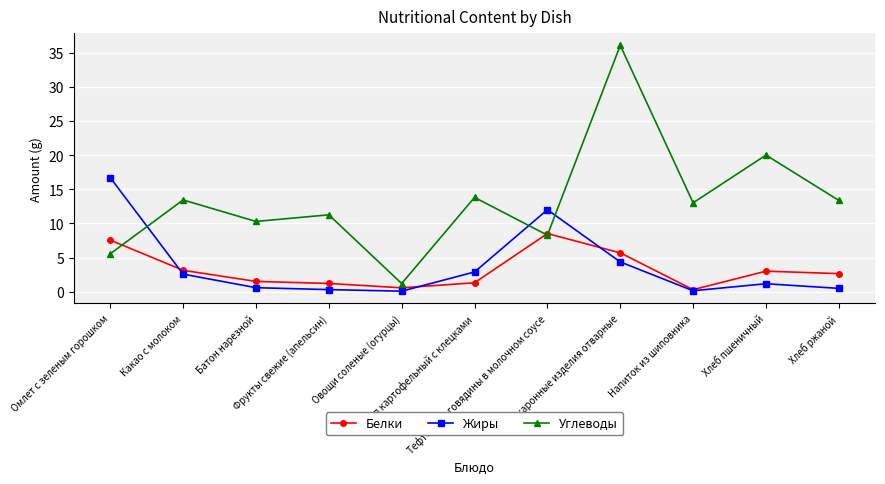

At which label is Углеводы closest to 18?

Хлеб пшеничный